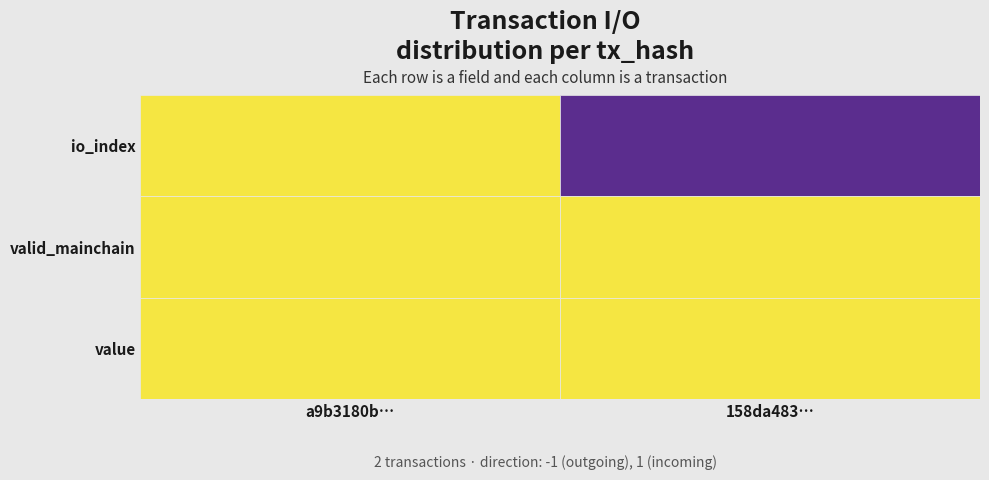

How many values in the a9b3180b90a9d10263eb2305d73a296c6779f4f series are below 40?

1